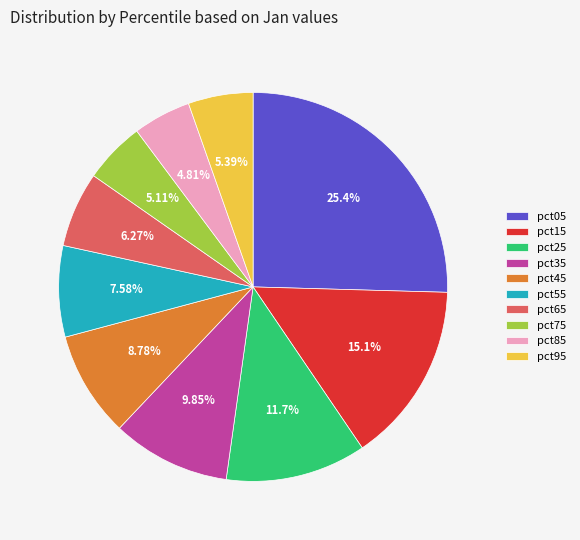

Between pct85 and pct95, which is larger?

pct95